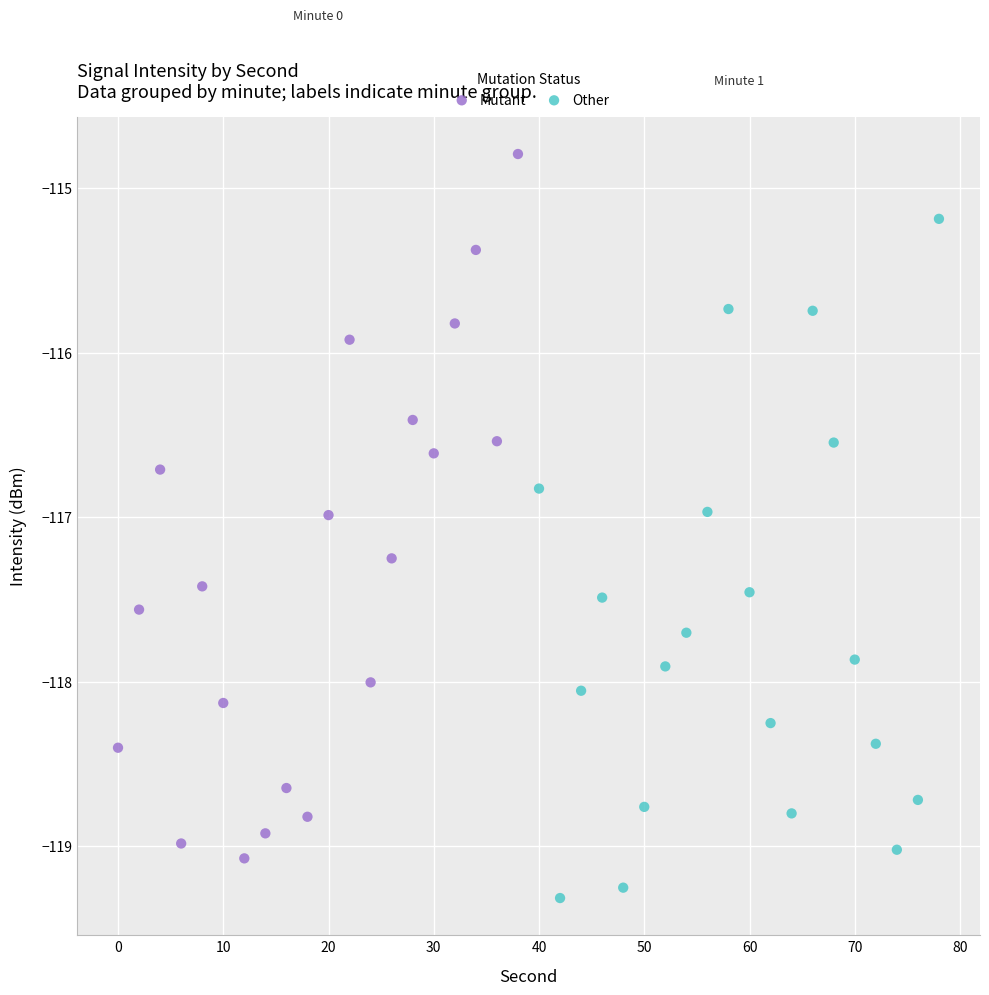

Which series reaches the maximum Y coordinate?

Mutant